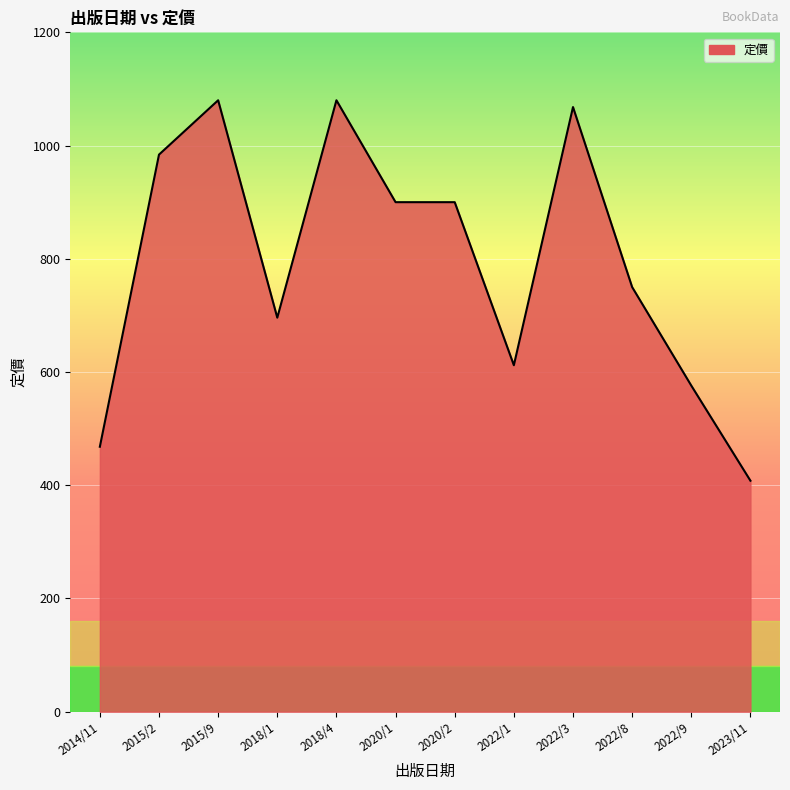

Is it true that the value at 2020/2 is 422?

False